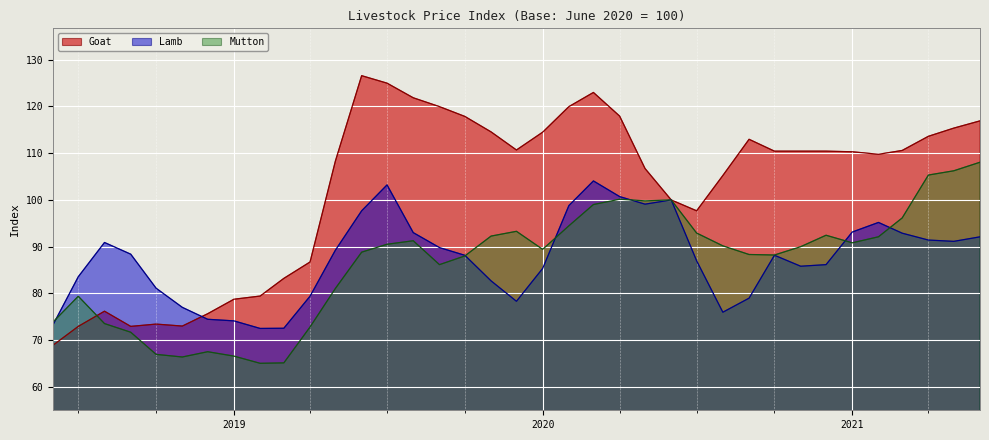

In Lamb, how many points are higher than both neighbors (excluding endpoints)?

6